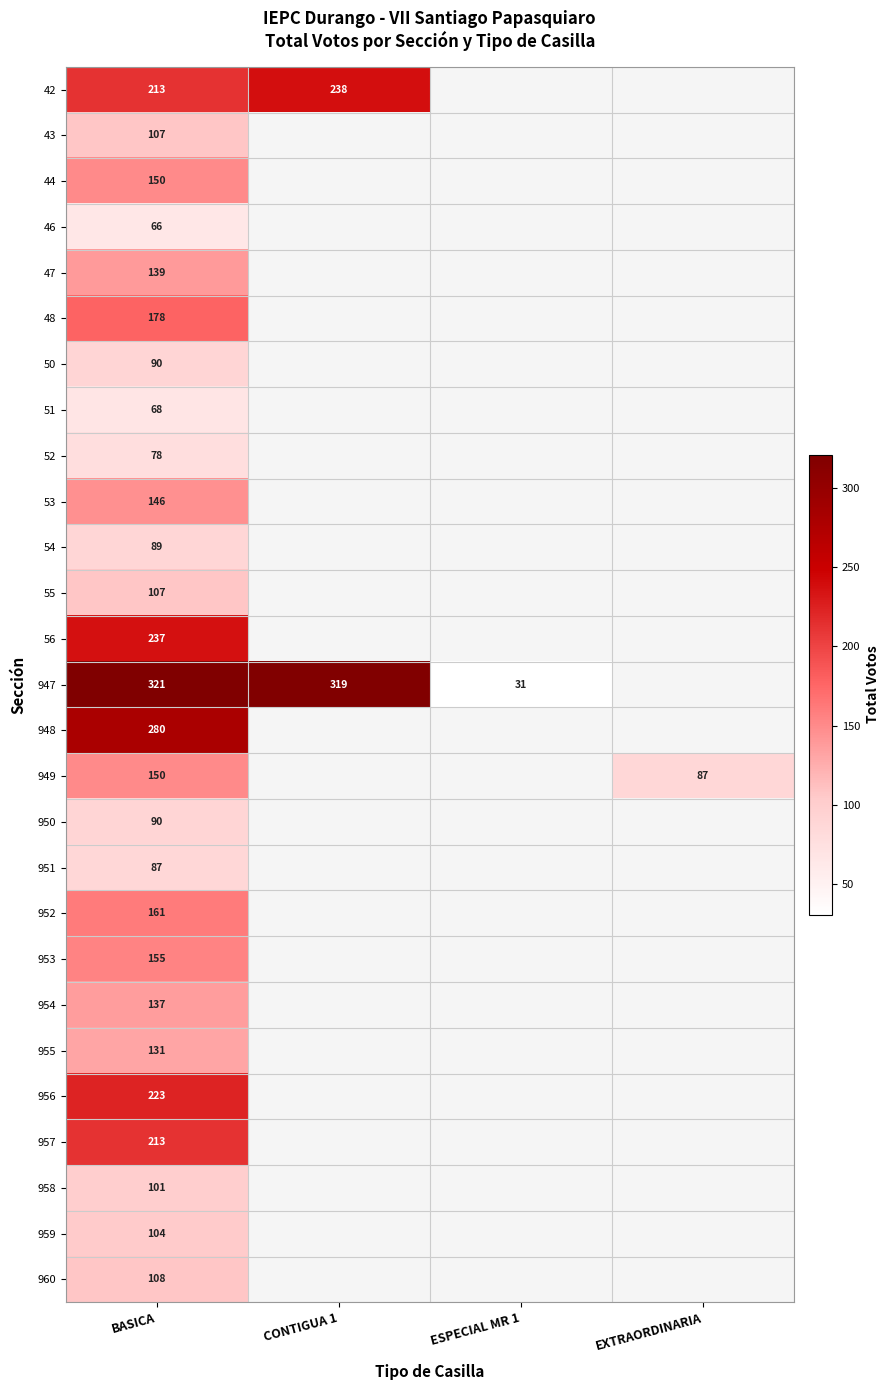

Is it true that 955 equals 176 at BASICA?

False